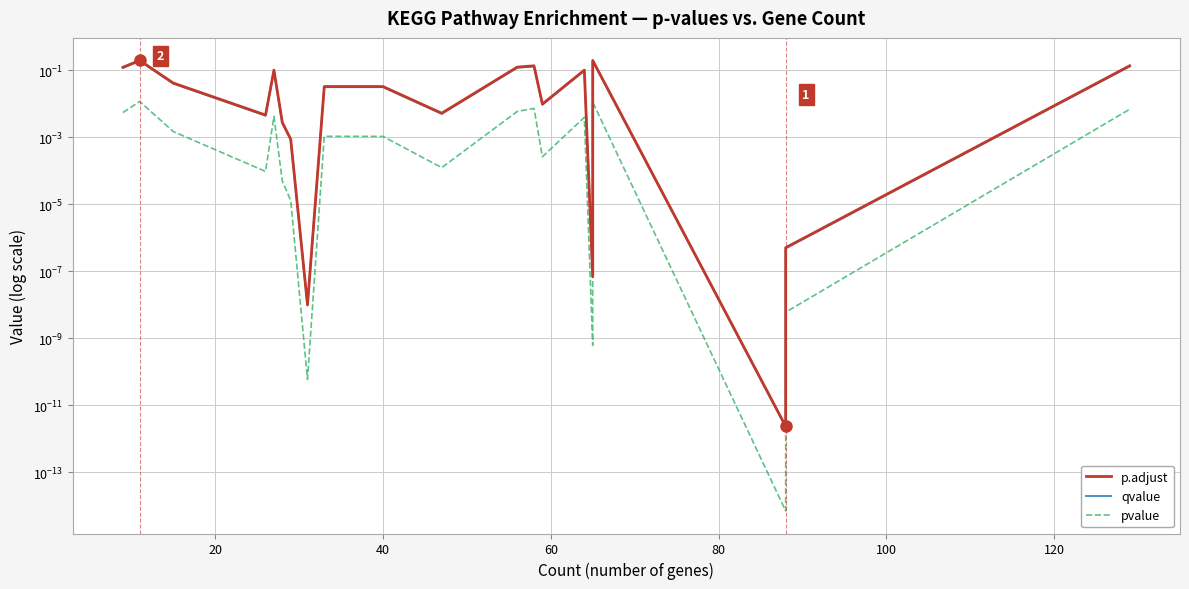

True or false: qvalue and pvalue intersect in this chart.

False